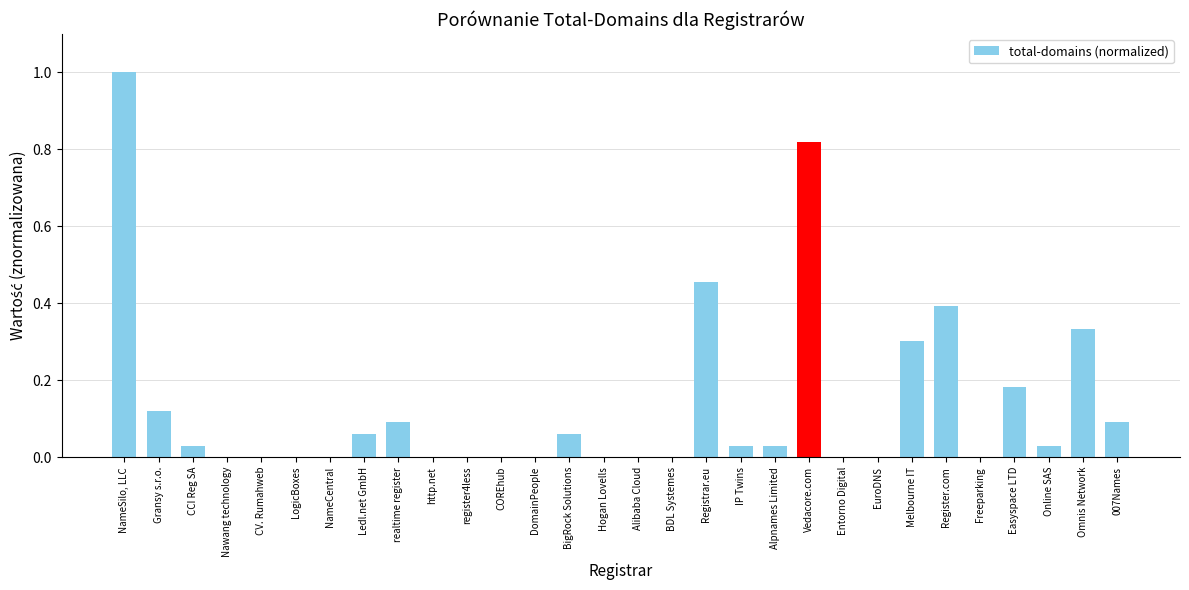

Which has a higher value, Register.com or Easyspace LTD?

Register.com